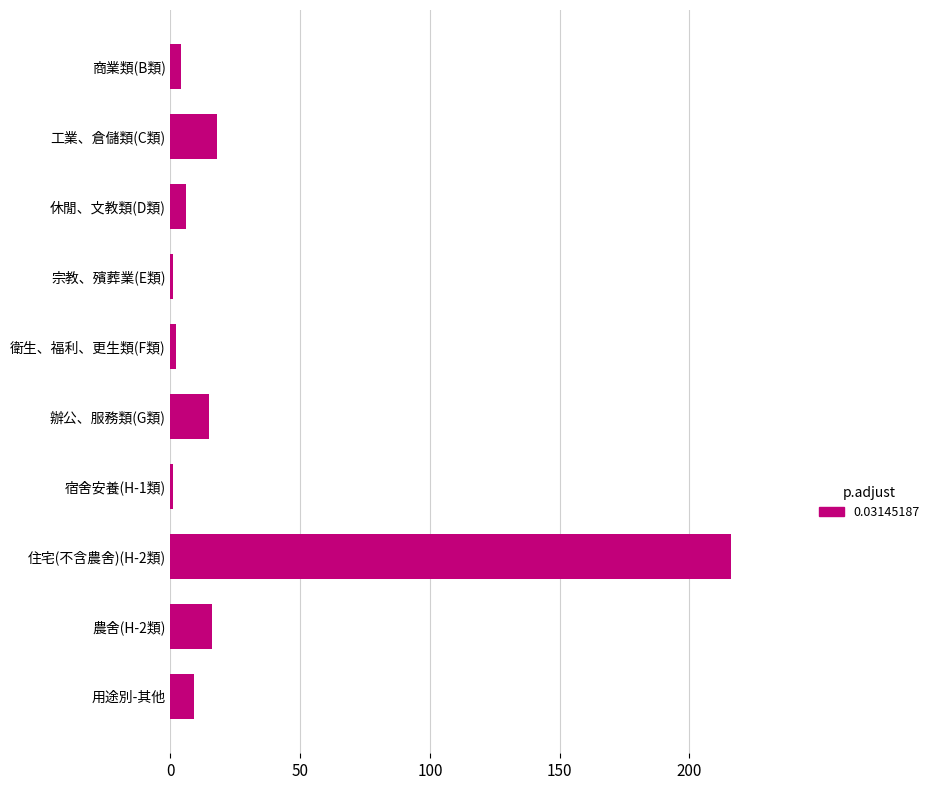

Reading top to bottom, list all the values displayed in this chart.

4	18	6	1	2	15	1	216	16	9